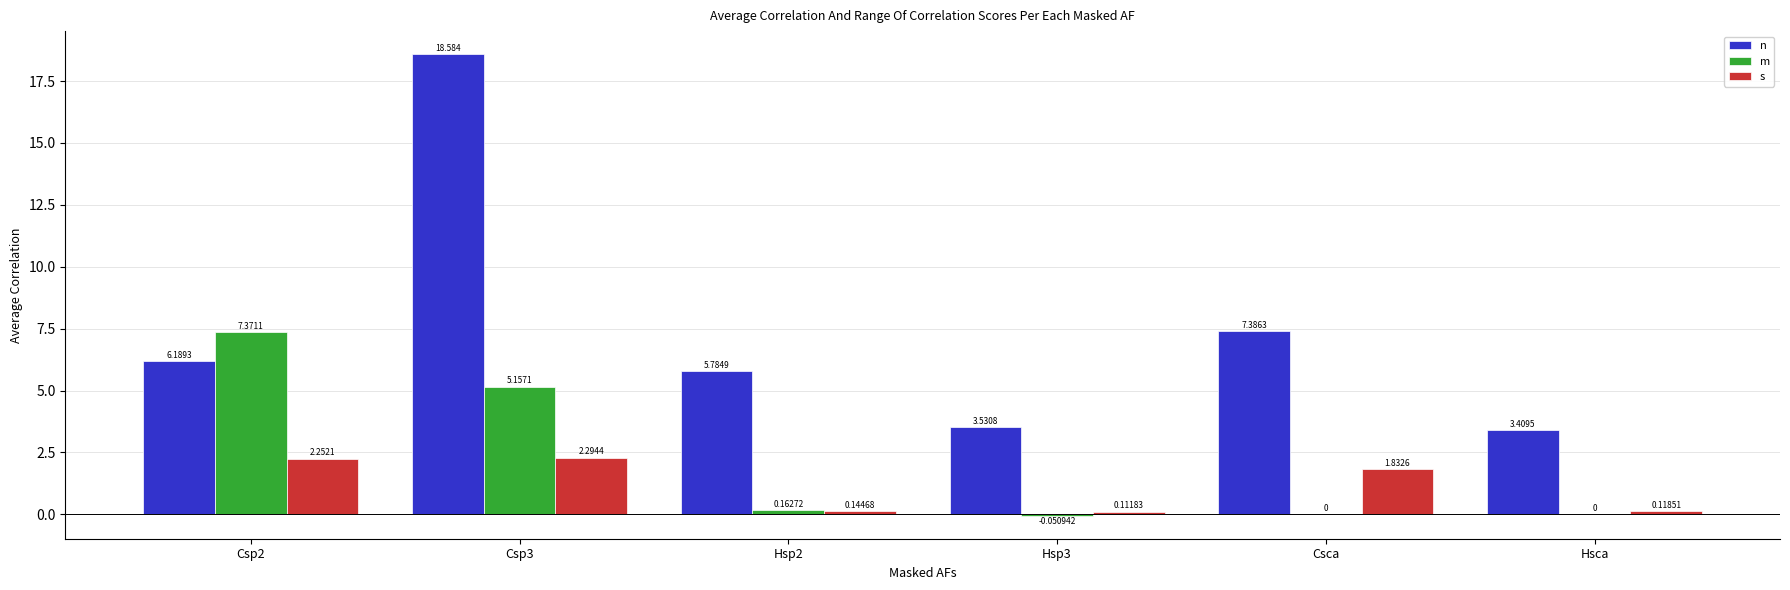

Where is n nearest to the value 10?

Csca